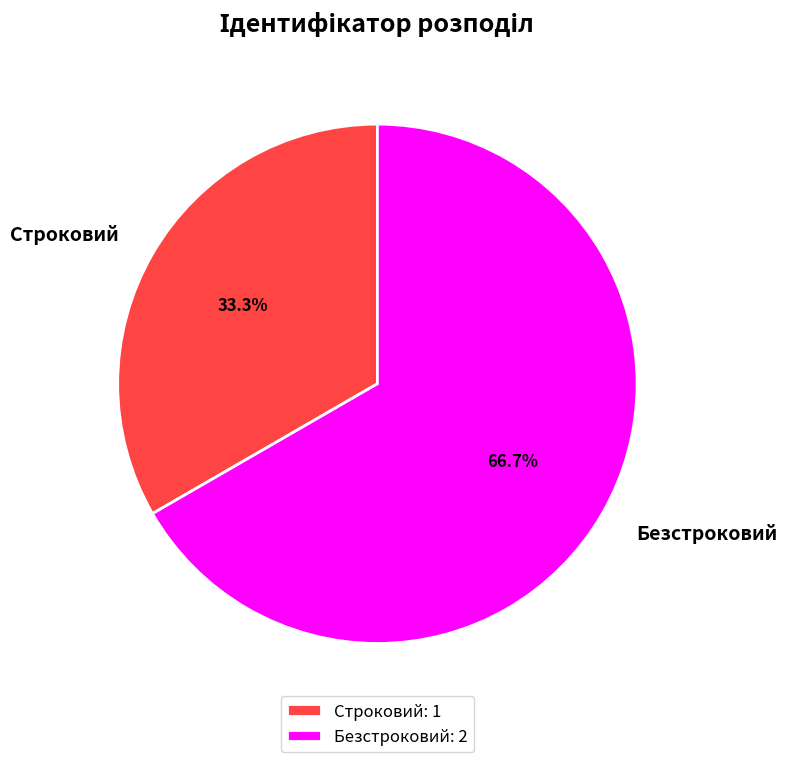

Combined, do Строковий and Безстроковий account for over 50%?

Yes